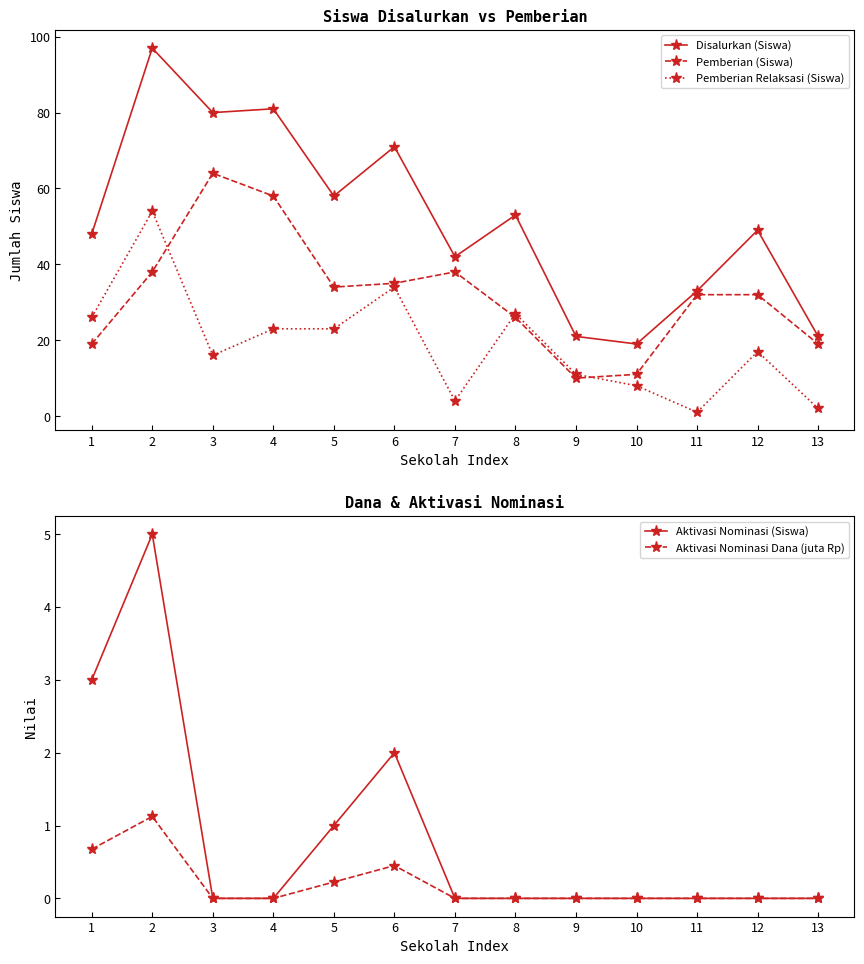

True or false: Aktivasi Nominasi (Siswa) and Pemberian Relaksasi (Siswa) intersect in this chart.

False